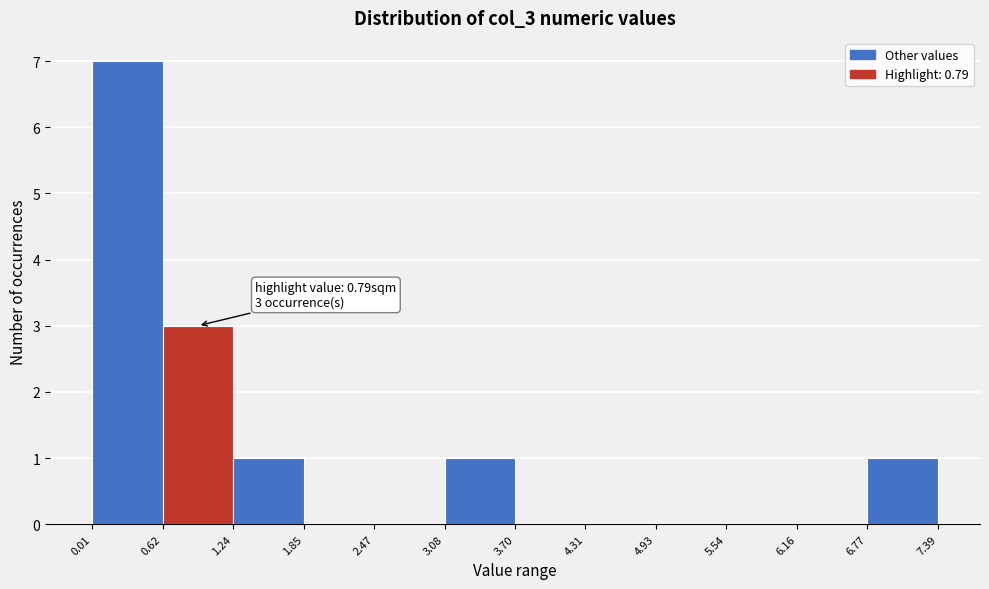

Over which range of the x-axis is the bar tallest?

0.01 to 0.62